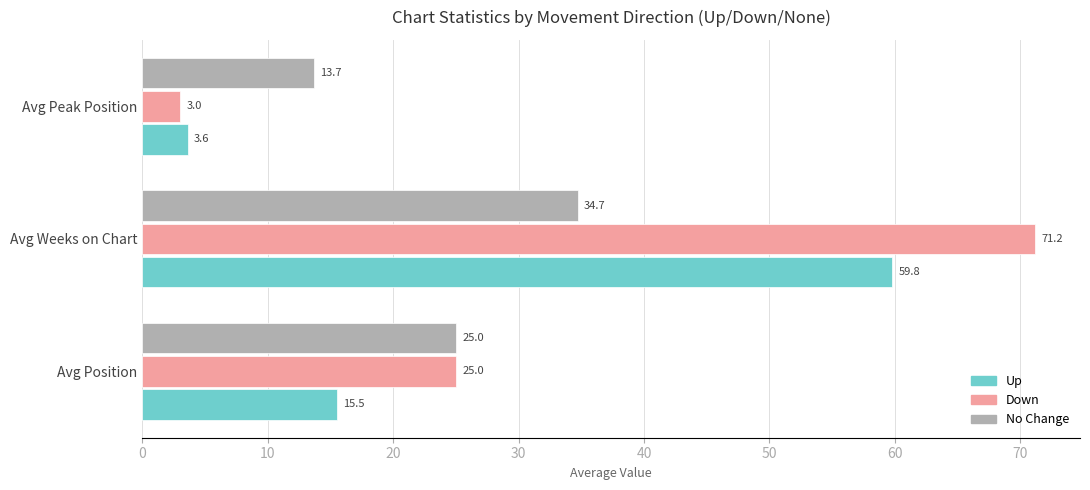

How many categories are shown in the chart?

3